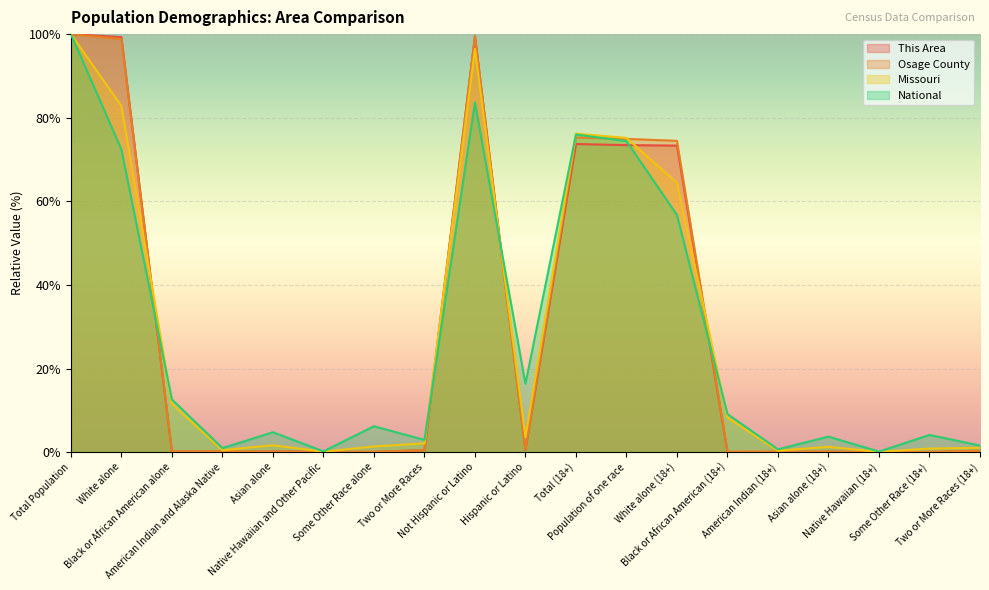

Rank the series at White alone from lowest to highest value.

National, Missouri, Osage County, This Area